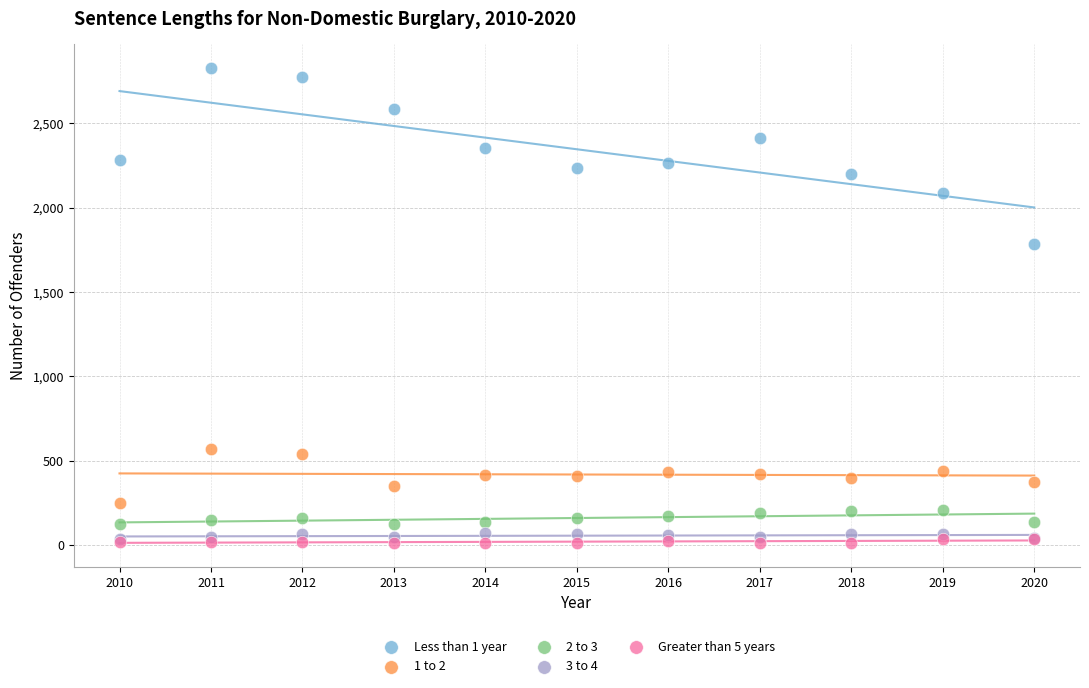

Across all series, what Y value is closest to 1420?

1786